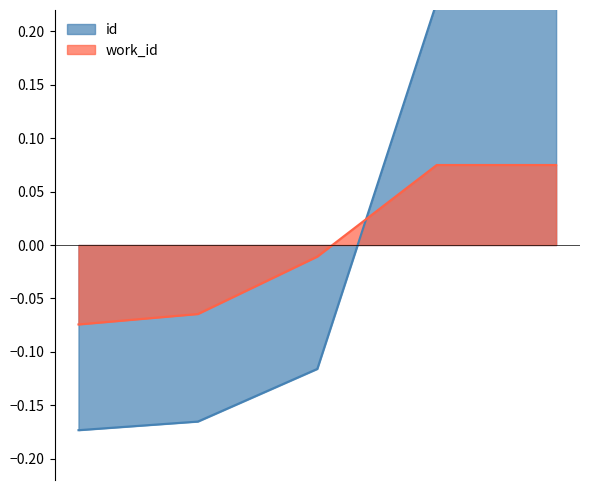

How many id values are between 0 and 1?

2